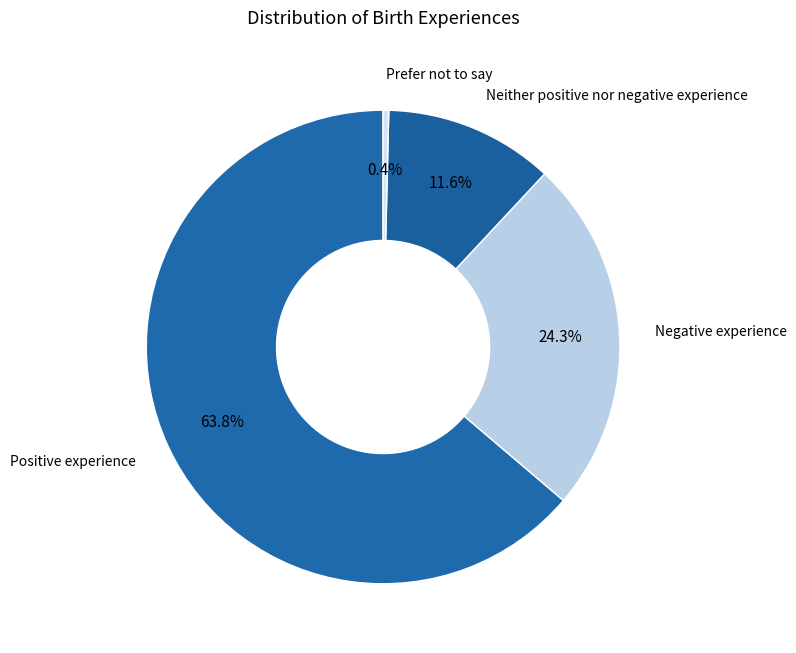

Approximately how many times larger is the value at Negative experience compared to Prefer not to say?

63.0